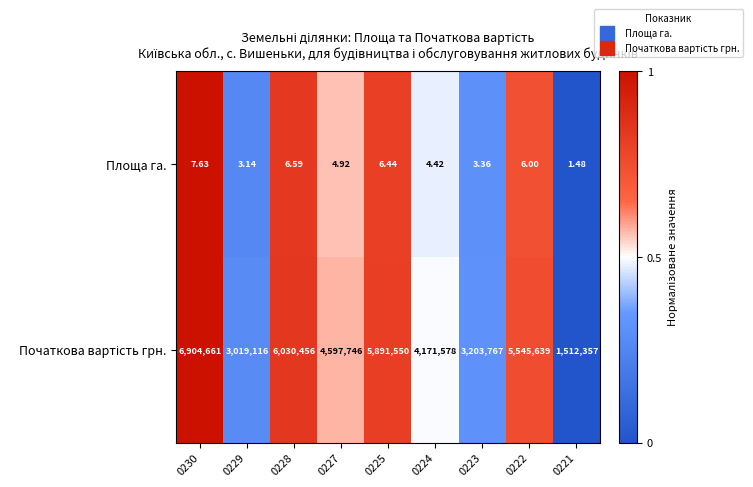

At which category is the sum across all series the highest?

0230